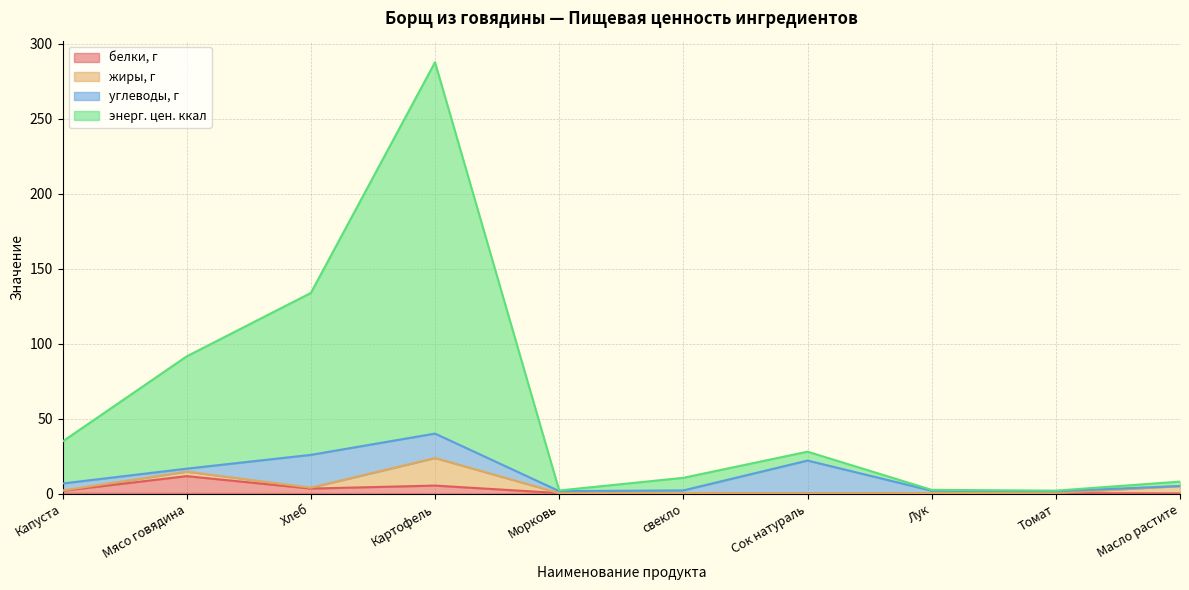

The value of энерг. цен. ккал at Картофель is 287.7. True or false?

True